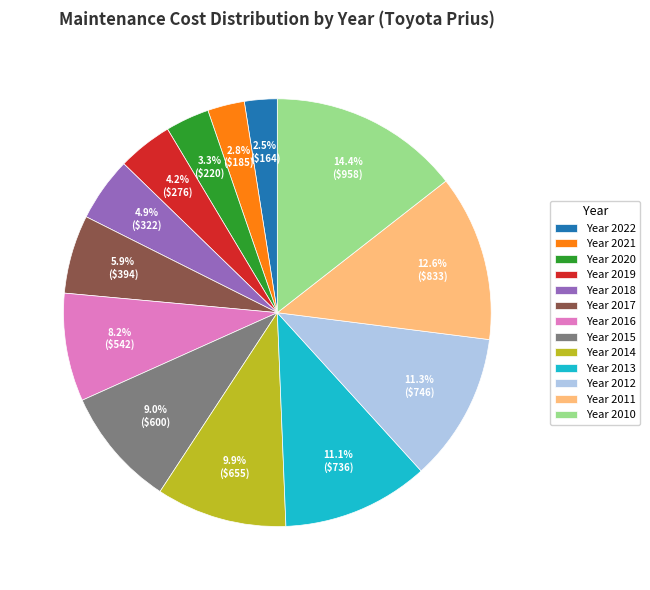

Which category has the biggest portion of the pie?

Year 2010